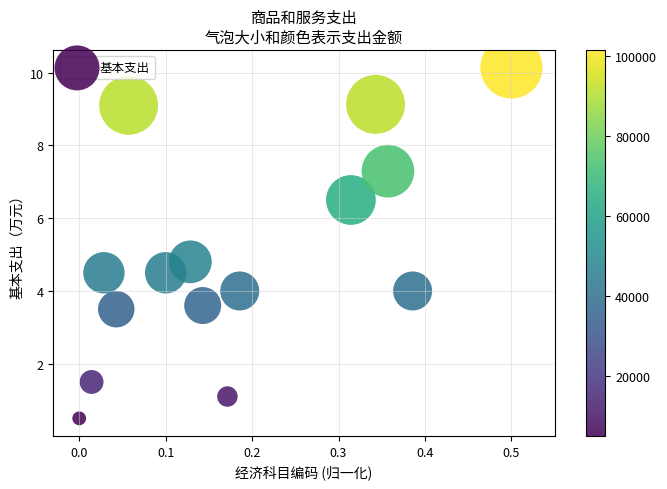

What Y value in the scatter plot is closest to 5?

4.8